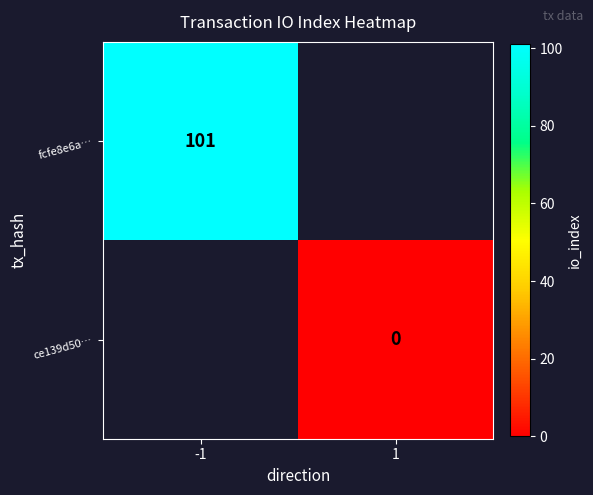

At which category does the chart reach its minimum across all series?

1